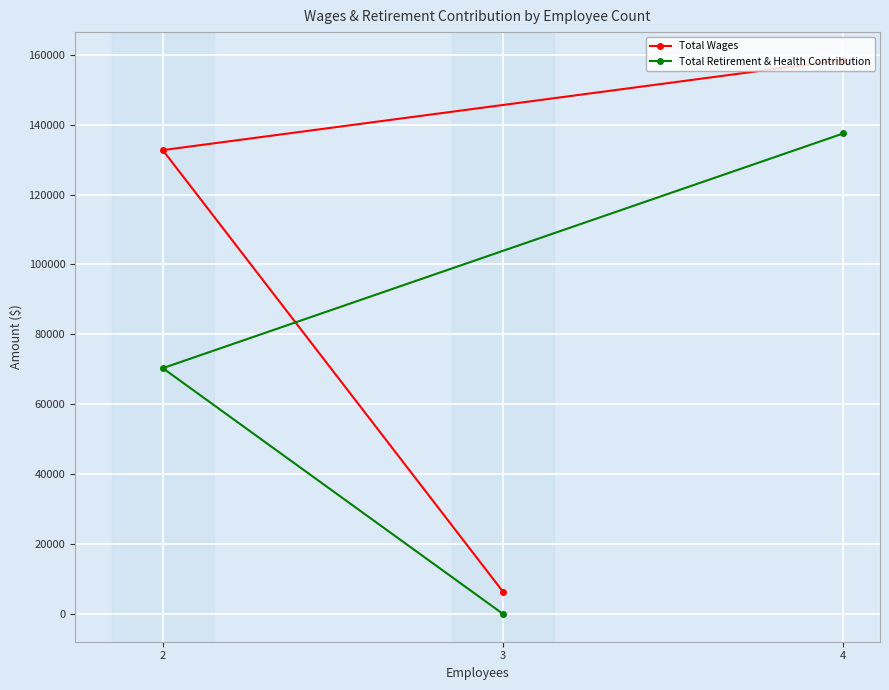

List the labels in order of Total Retirement & Health Contribution value, largest first.

4, 2, 3